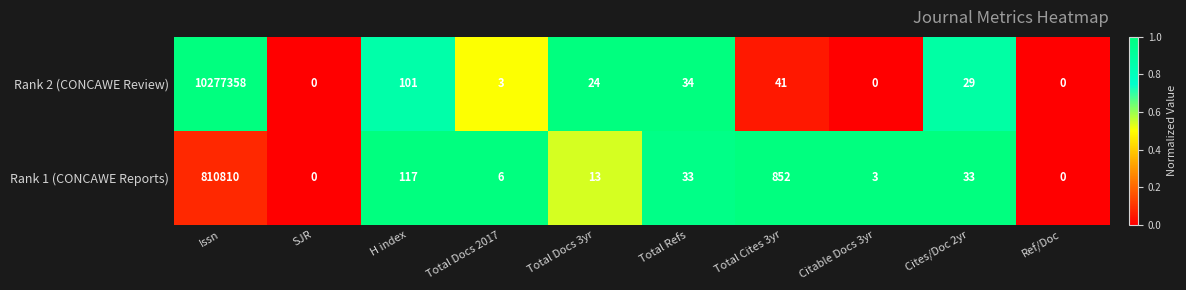

What is the spread (max minus min) of values at Citable Docs 3yr?

3